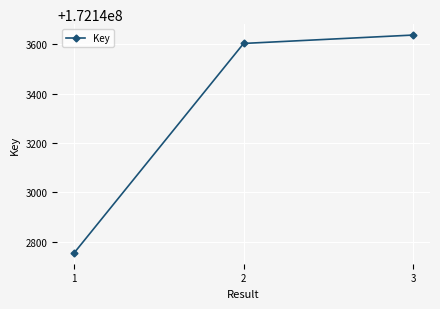

How many data points does each series have?

3